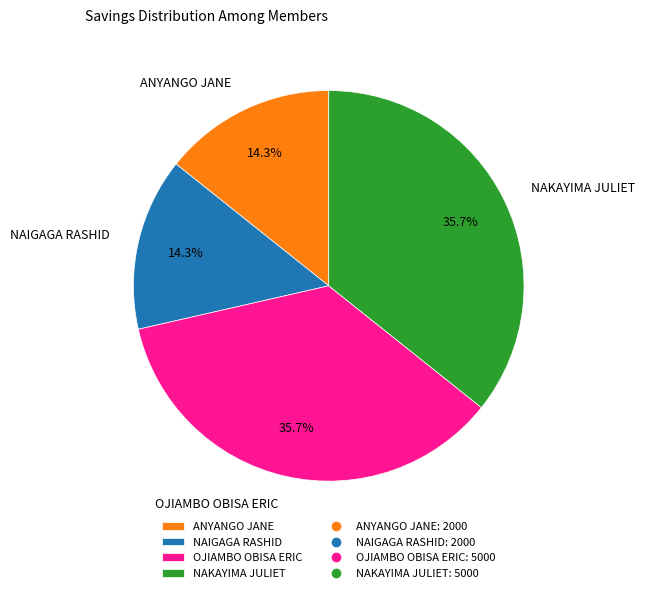

Approximately how many times larger is the value at NAKAYIMA JULIET compared to OJIAMBO OBISA ERIC?

1.0